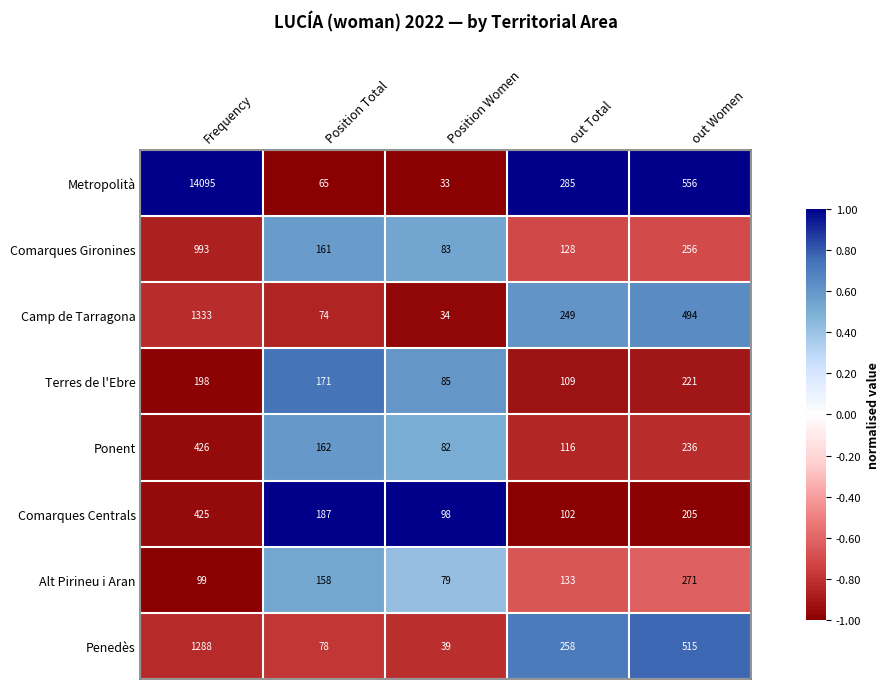

What is the difference between the maximum and minimum values in the Camp de Tarragona series?

1299